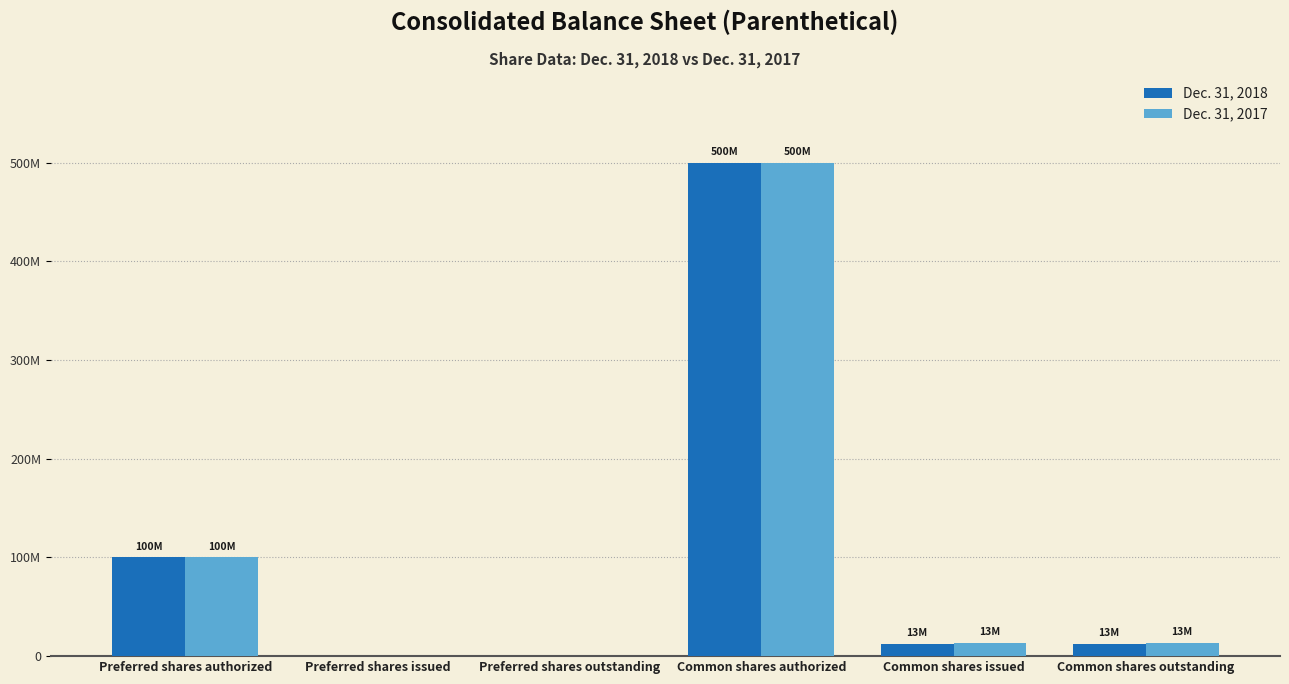

List the series in order of their peak value, lowest first.

Dec. 31, 2018, Dec. 31, 2017